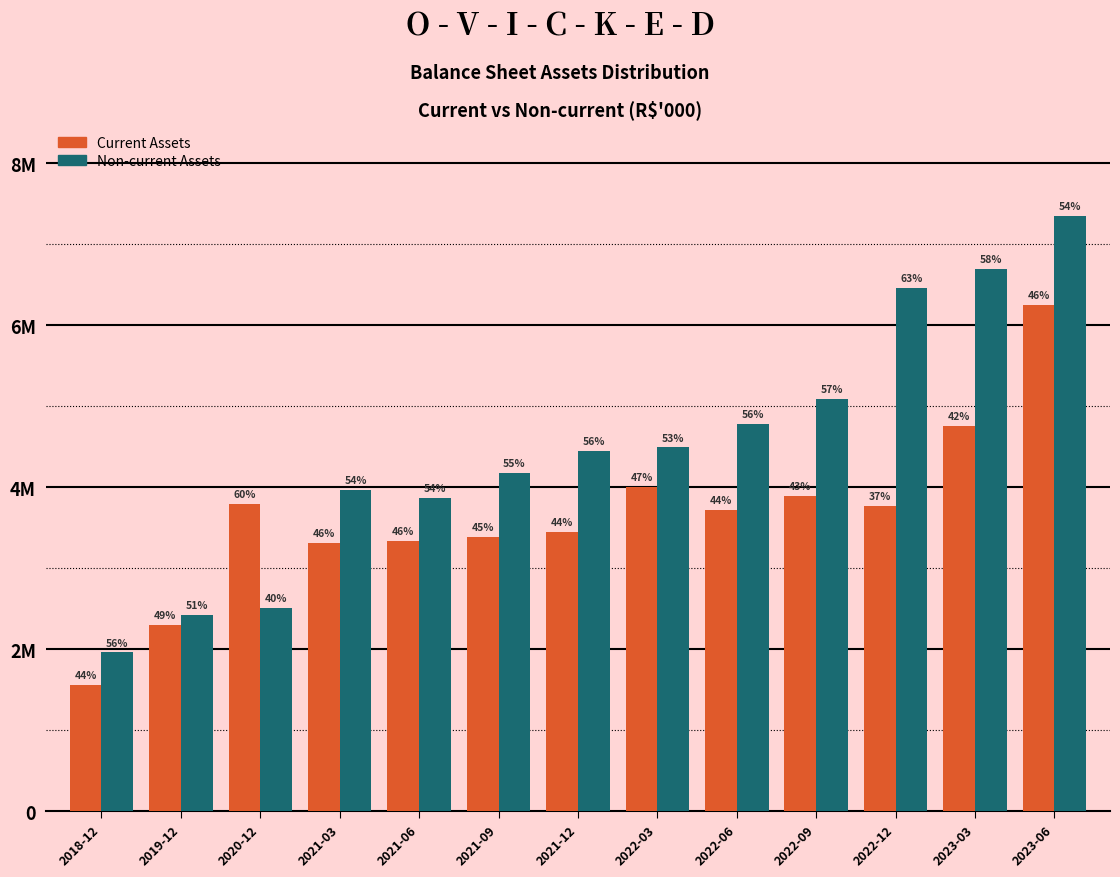

Are the bars grouped side by side (vs. stacked)?

Yes